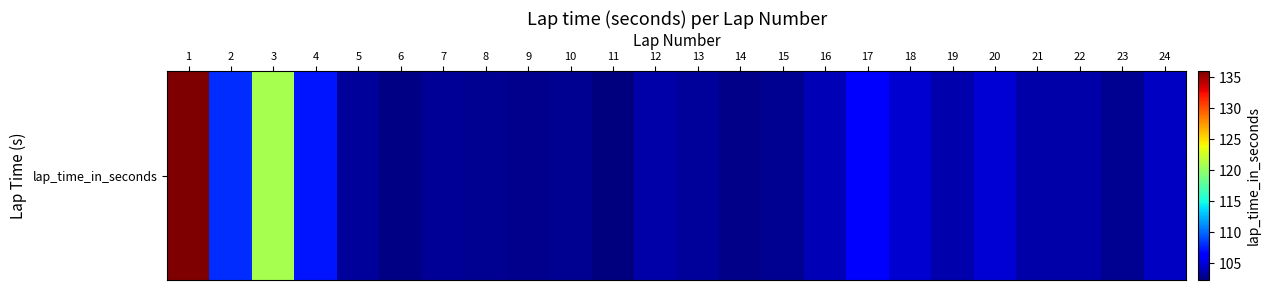

Reading left to right, list all the values displayed in this chart.

1=136.0	2=108.0	3=121.0	4=107.3	5=103.1	6=102.6	7=103.1	8=102.9	9=102.8	10=102.9	11=102.3	12=103.6	13=103.1	14=102.7	15=102.9	16=104.0	17=106.3	18=104.7	19=103.7	20=104.9	21=103.6	22=103.5	23=102.9	24=104.4